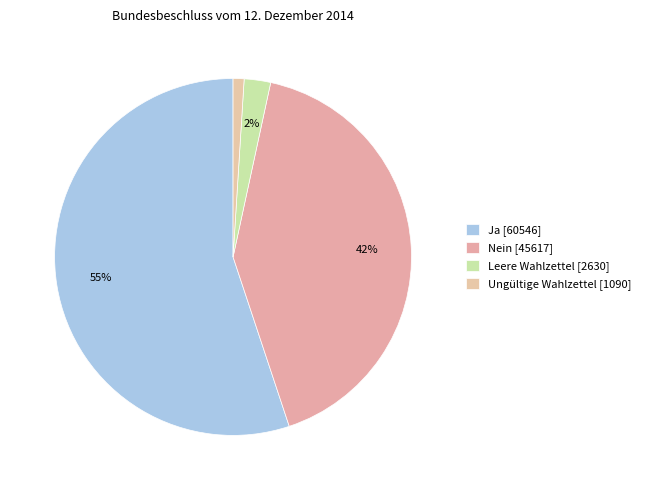

What percentage is the Ungültige Wahlzettel slice, to the nearest percent?

1%